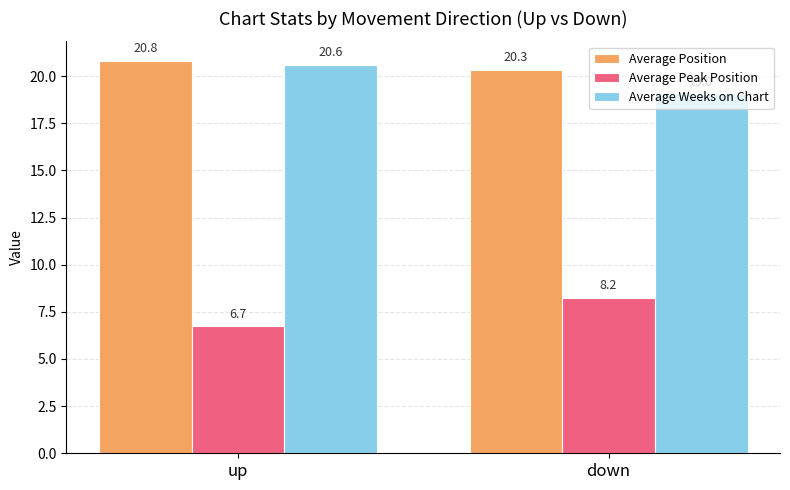

The value of Average Peak Position at down is 8.2. True or false?

True